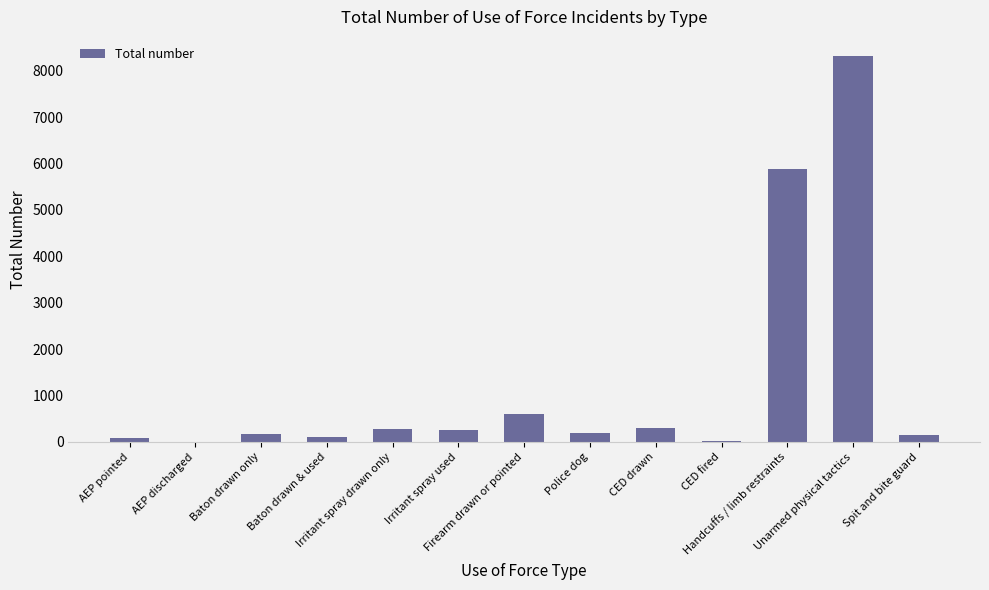

What is the greatest value displayed?

8311